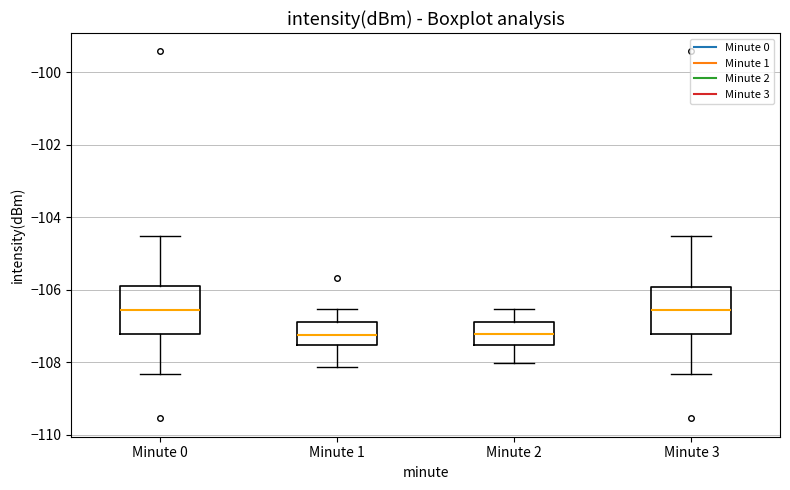

Reading left to right, transcribe this box plot: for each box, give where its median line is, the range the box spans, and where its two whiskers end, as read against the y-axis. The values are not printed on the chart, so give them approximately, as read against the axis.

Minute 0: median -106.6, box -107.2 to -105.8, whiskers -108.4 to -104.6
Minute 1: median -107.2, box -107.6 to -106.8, whiskers -108.2 to -106.6
Minute 2: median -107.2, box -107.6 to -106.8, whiskers -108.0 to -106.6
Minute 3: median -106.6, box -107.2 to -106.0, whiskers -108.4 to -104.6